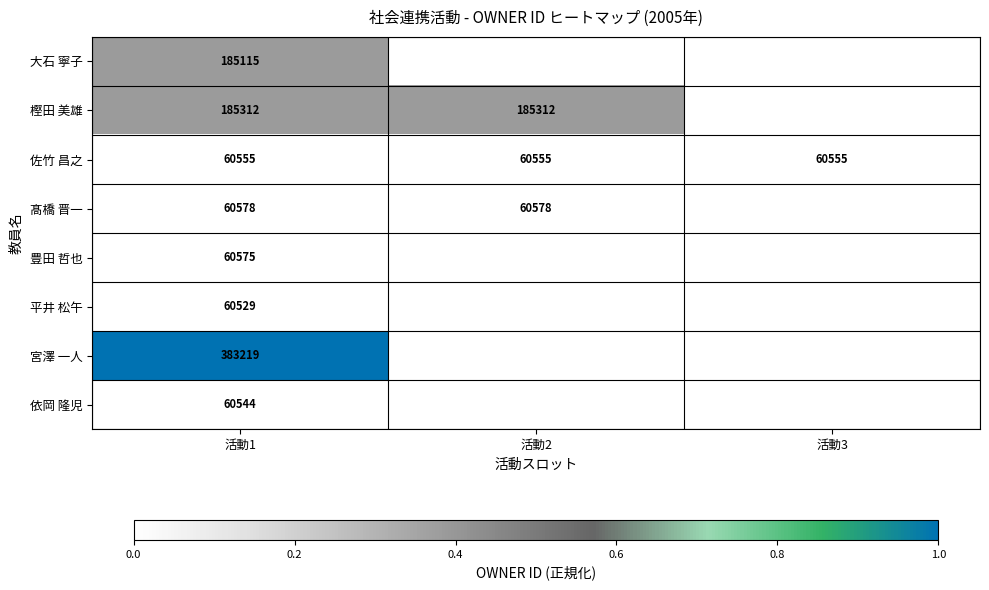

What is the sum of all 佐竹 昌之 values?

181665